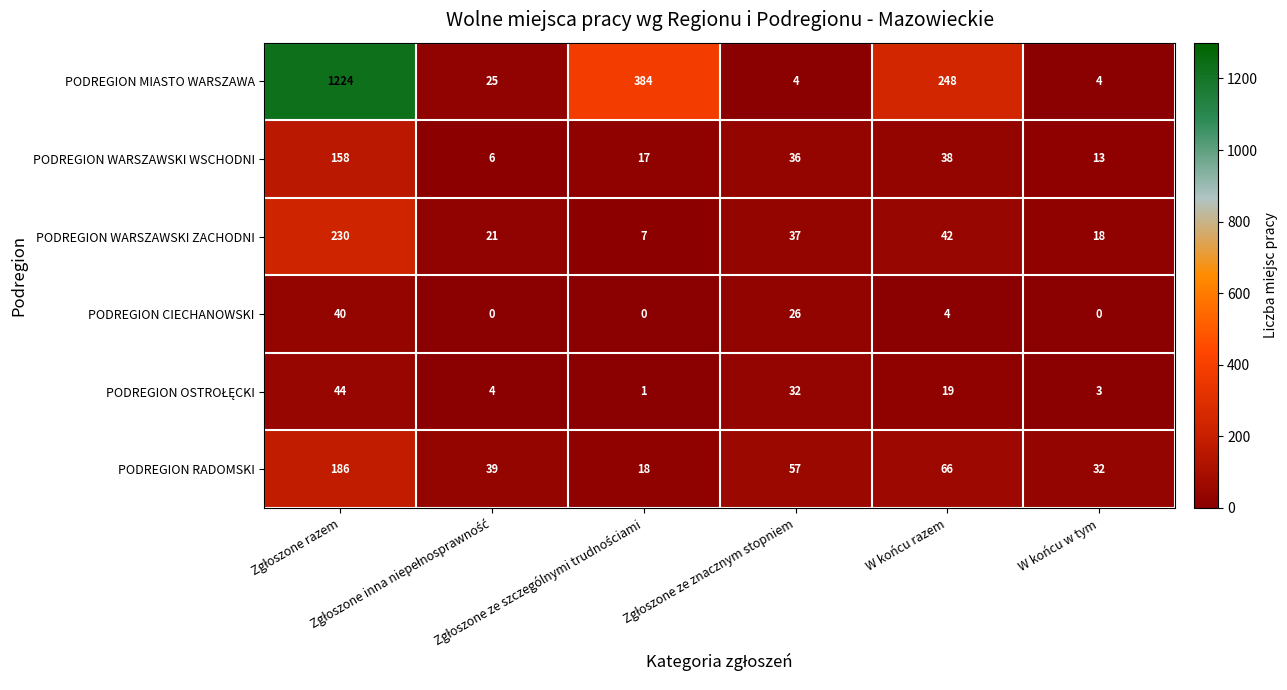

What is the sum of all PODREGION MIASTO WARSZAWA values?

1889